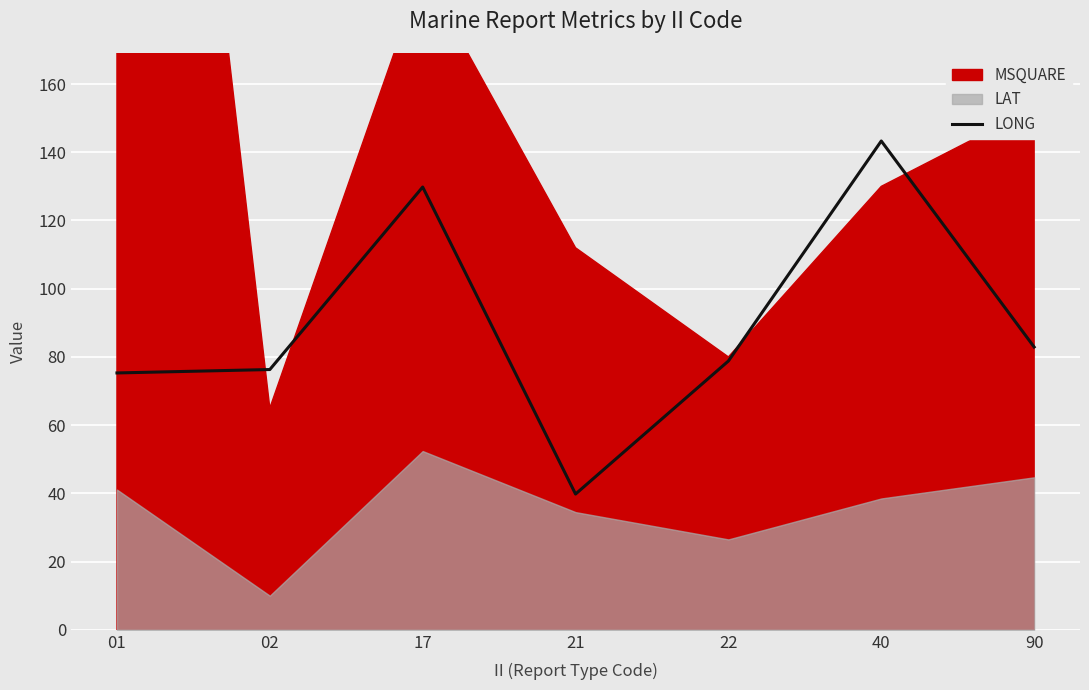

Between 21 and 22, which is larger?

22